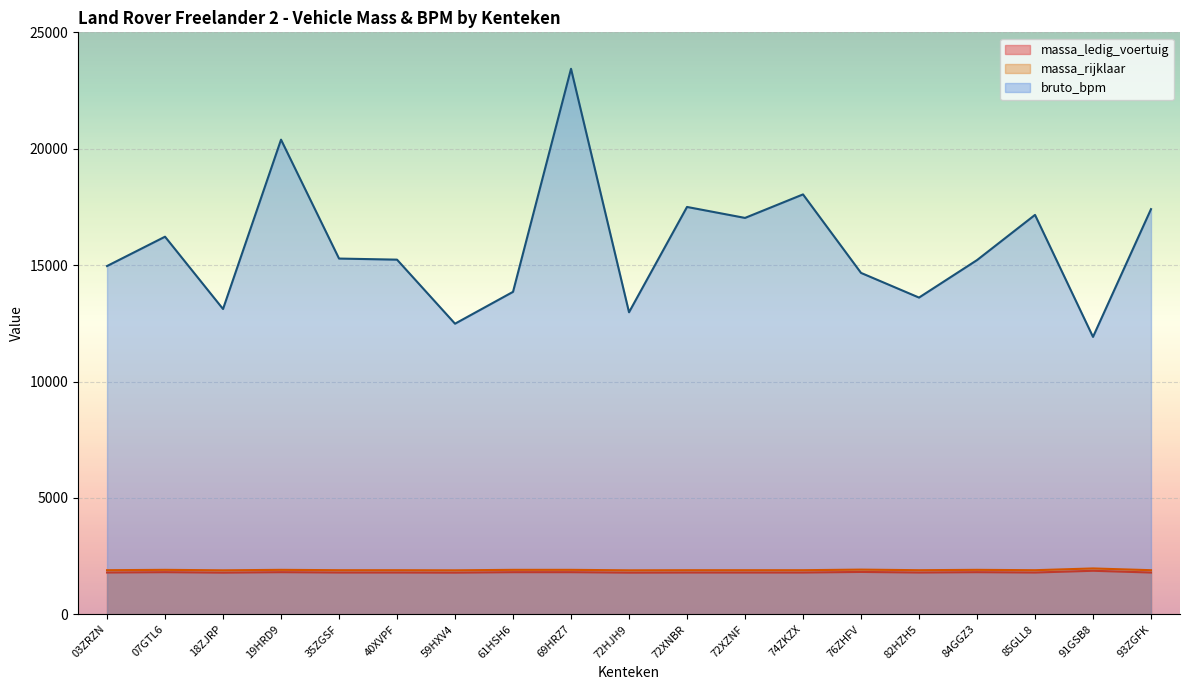

What is the difference between the highest and lowest values at 91GSB8?

10047